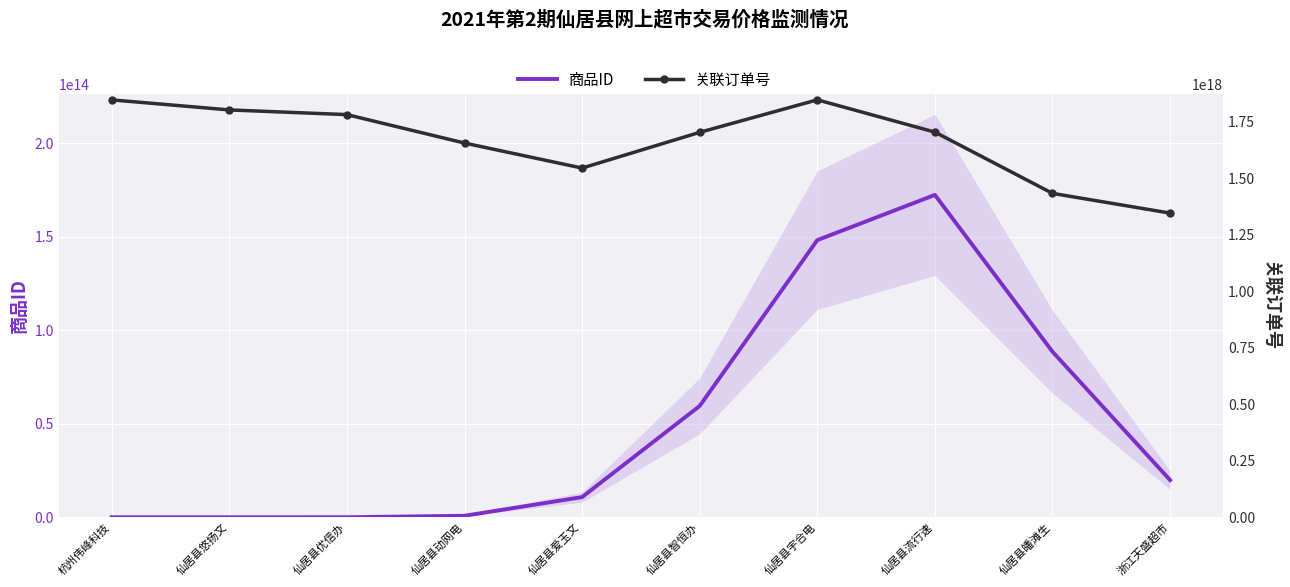

What is the value of the 商品ID point at the 5th from the left?

10795220731850.0